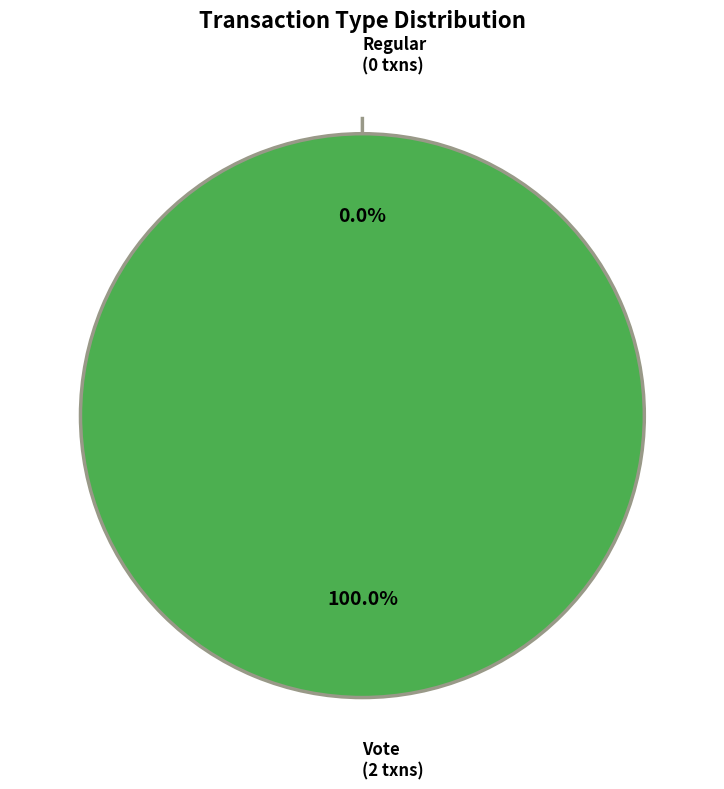

To the nearest percent, what is the difference between the Vote and Regular slice percentages?

100%